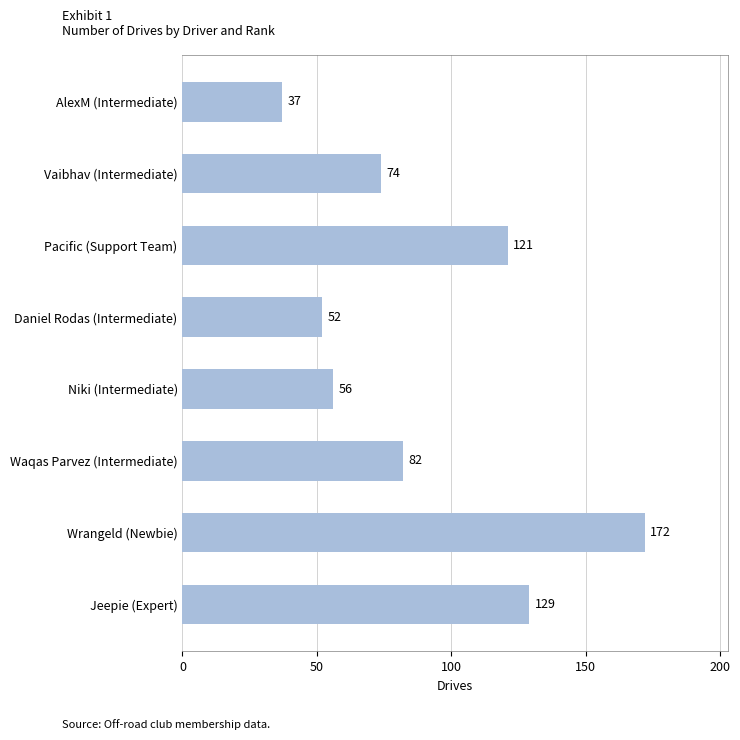

Reading bottom to top, transcribe all the data shown in this chart.

129	172	82	56	52	121	74	37